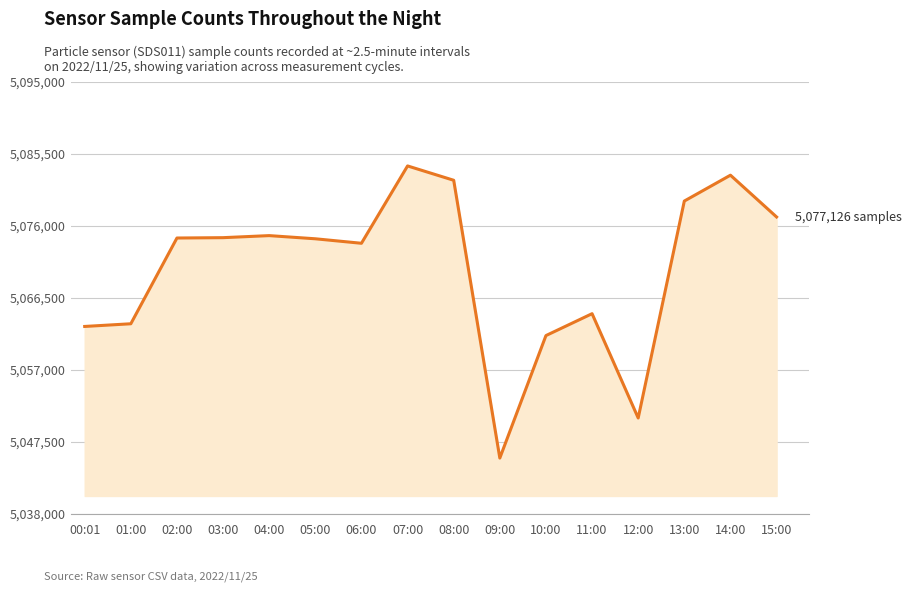

The chart shows a value of 2719675 at 01:00. True or false?

False